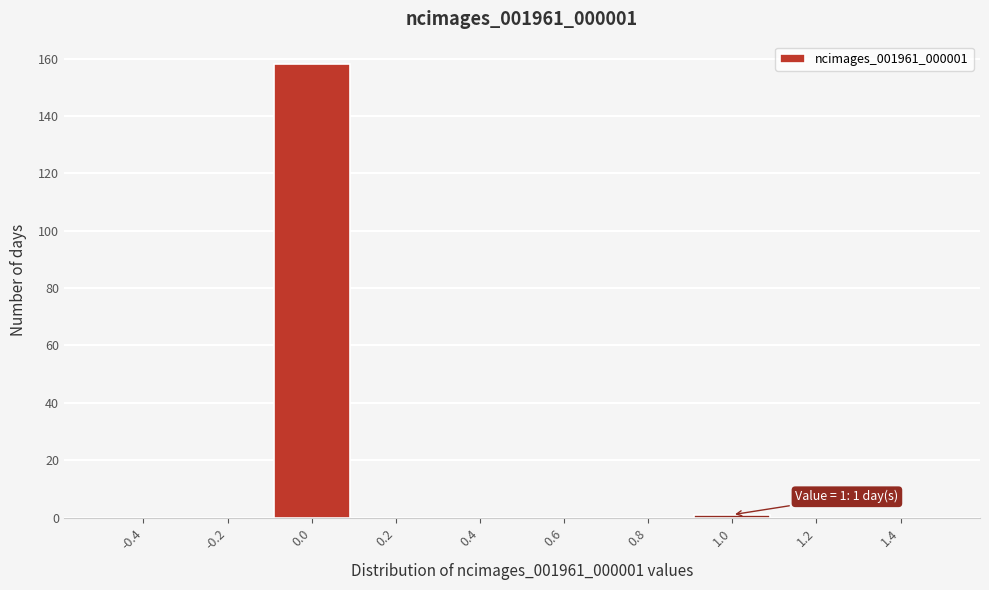

Over which range of the x-axis is the bar tallest?

-0.1 to 0.1